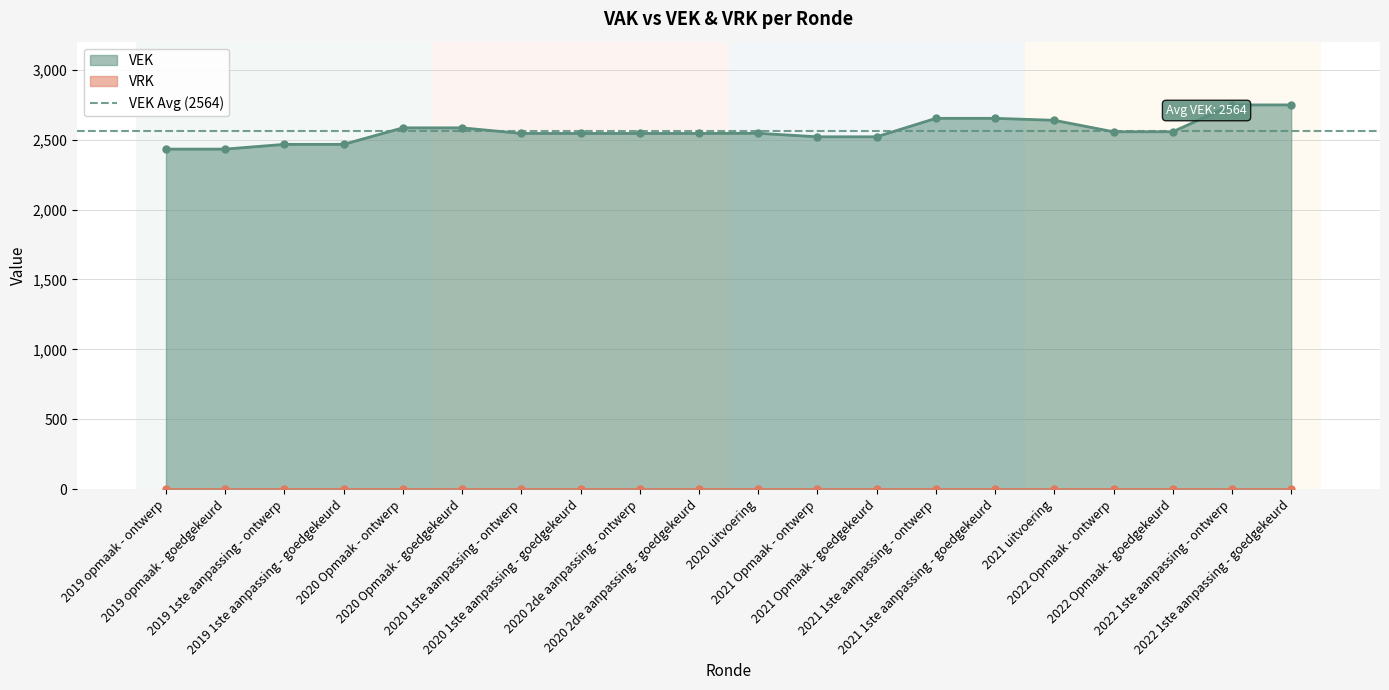

Reading right to left, transcribe all the data shown in this chart.

2022 1ste aanpassing - goedgekeurd=2748	2022 1ste aanpassing - ontwerp=2748	2022 Opmaak - goedgekeurd=2556	2022 Opmaak - ontwerp=2556	2021 uitvoering=2638	2021 1ste aanpassing - goedgekeurd=2652	2021 1ste aanpassing - ontwerp=2652	2021 Opmaak - goedgekeurd=2520	2021 Opmaak - ontwerp=2520	2020 uitvoering=2545	2020 2de aanpassing - goedgekeurd=2544	2020 2de aanpassing - ontwerp=2544	2020 1ste aanpassing - goedgekeurd=2544	2020 1ste aanpassing - ontwerp=2544	2020 Opmaak - goedgekeurd=2584	2020 Opmaak - ontwerp=2584	2019 1ste aanpassing - goedgekeurd=2466	2019 1ste aanpassing - ontwerp=2466	2019 opmaak - goedgekeurd=2432	2019 opmaak - ontwerp=2432